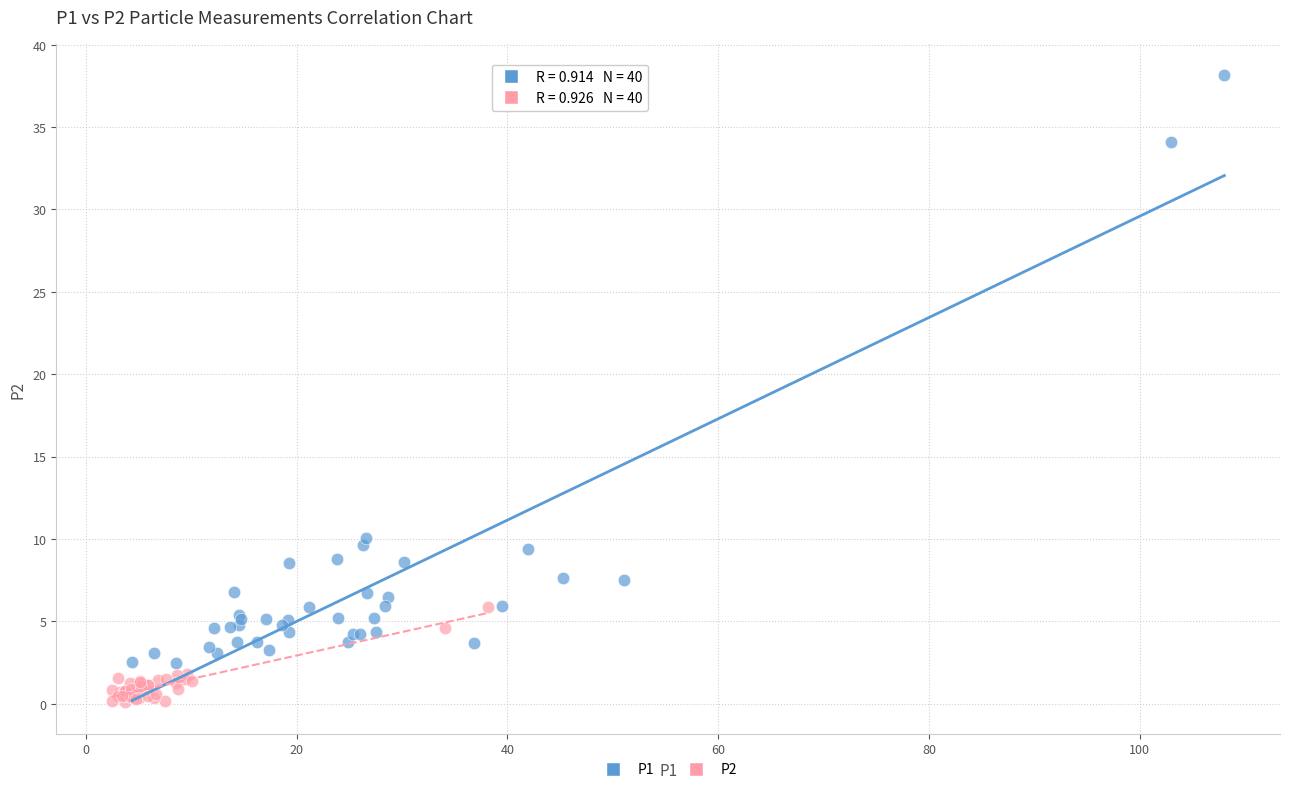

Which series reaches the minimum Y coordinate?

P2